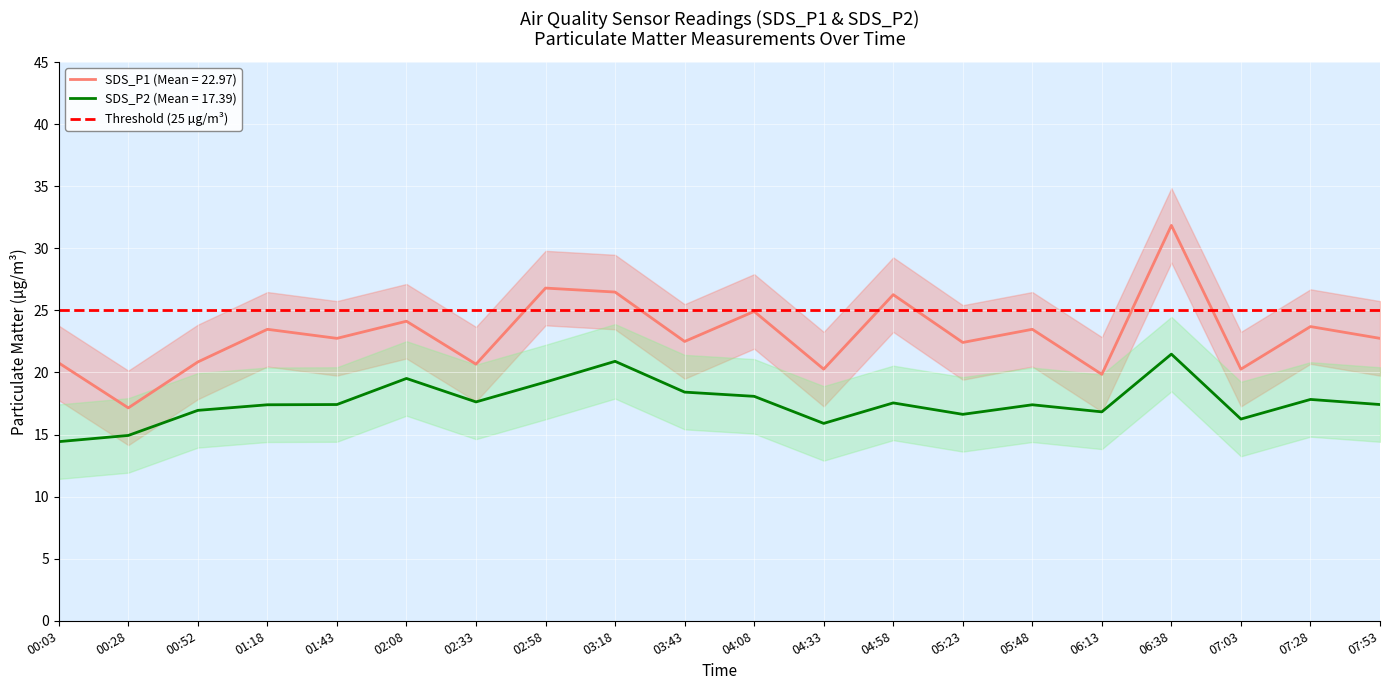

Which series changed the most between 02:08 and 07:03?

SDS_P1